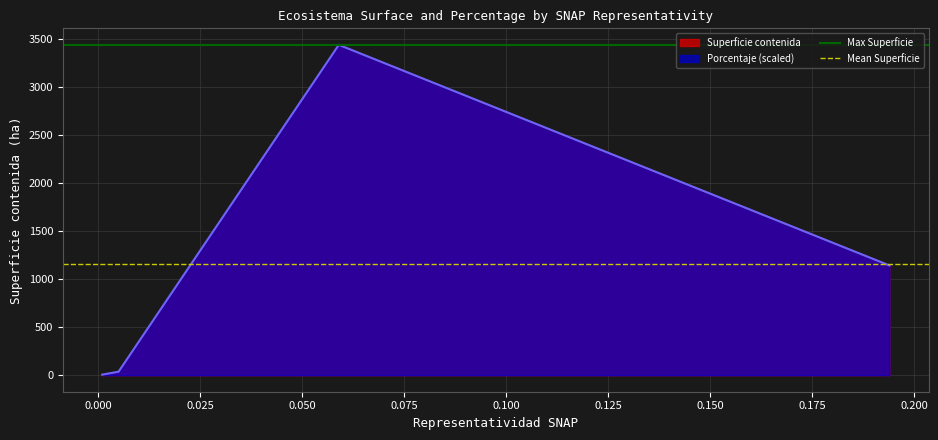

At how many categories does at least one series exceed 3202?

2